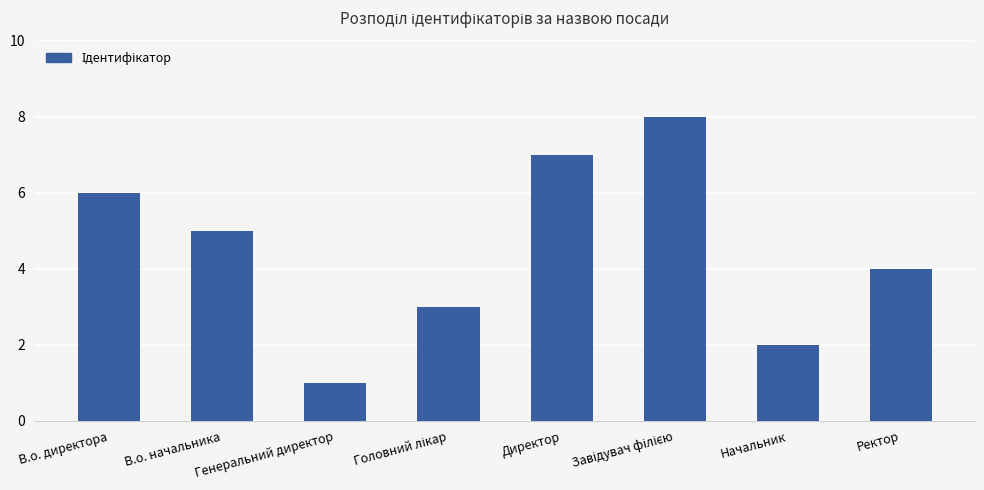

The chart shows a value of 3 at Начальник. True or false?

False